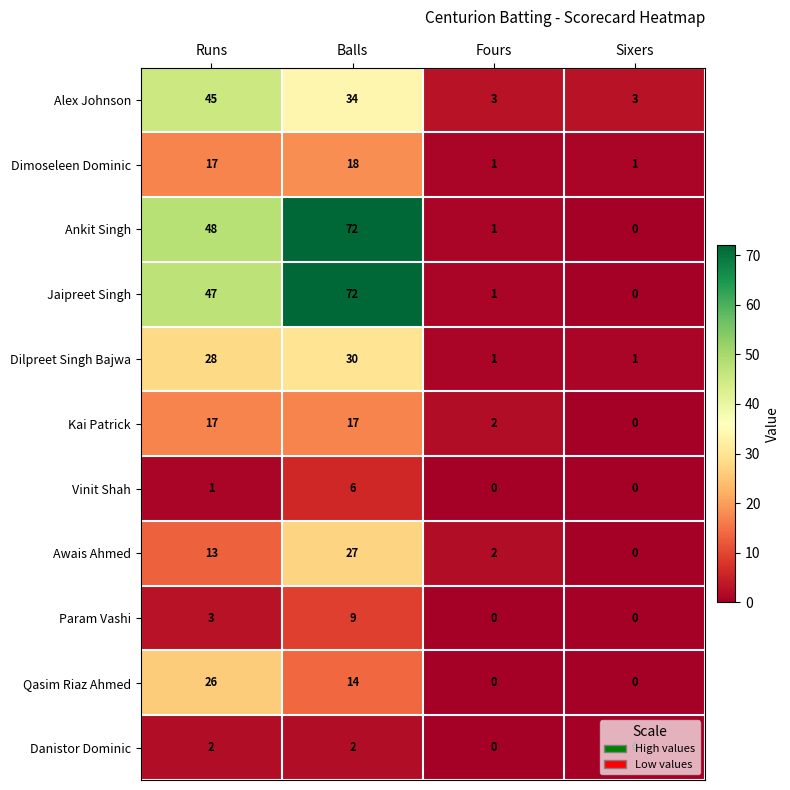

At which label is Awais Ahmed closest to 13?

Runs